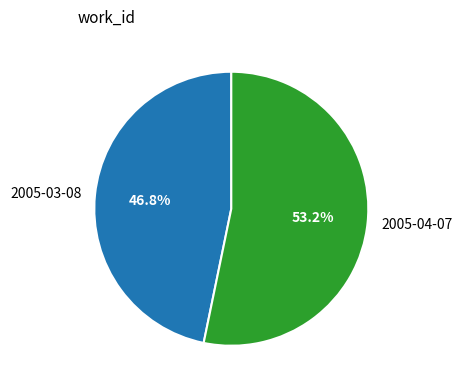

To the nearest percent, what portion does 2005-03-08 represent?

47%